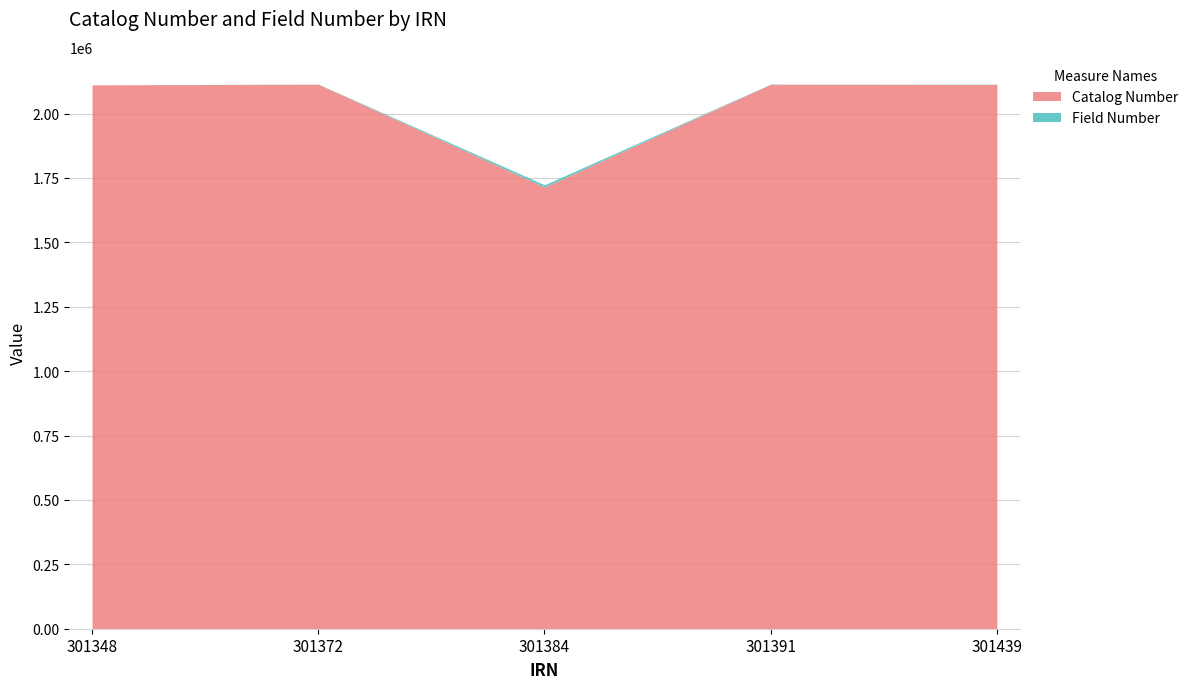

Which category has the highest value across all series?

301372